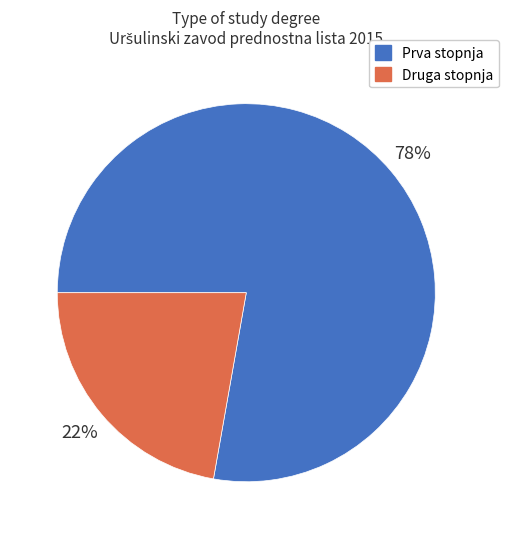

To the nearest percent, what is the combined percentage of Druga stopnja and Prva stopnja?

100%